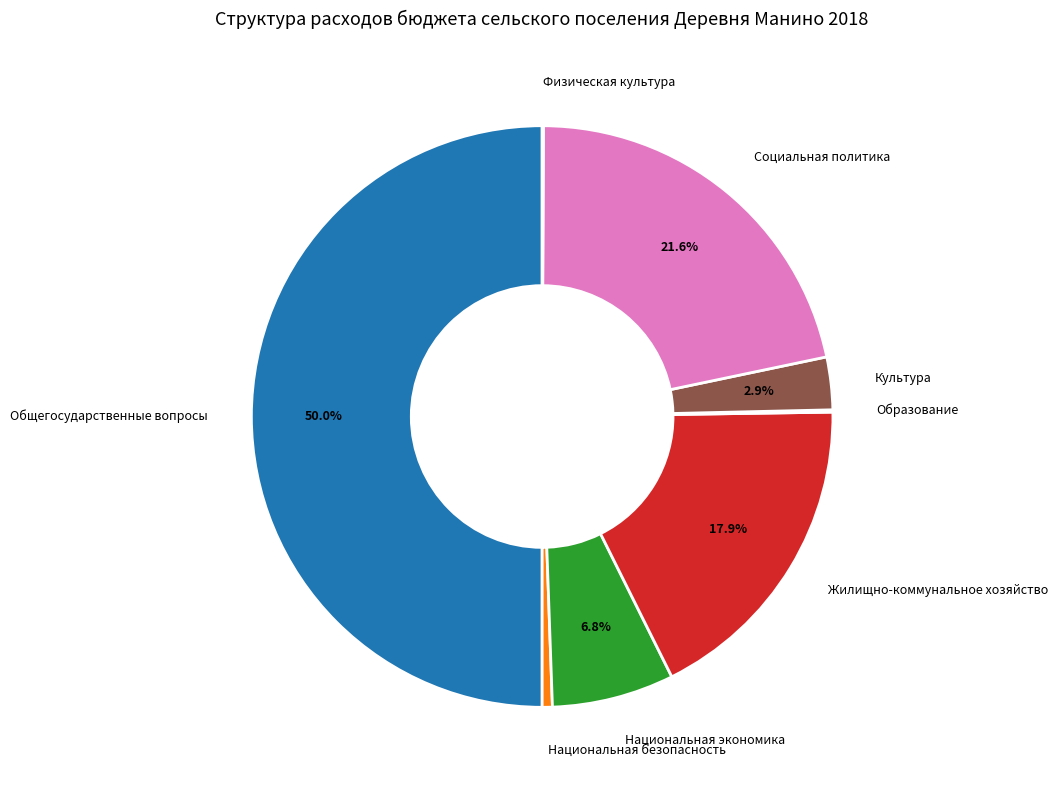

Does Жилищно-коммунальное хозяйство represent more than half of the total?

No